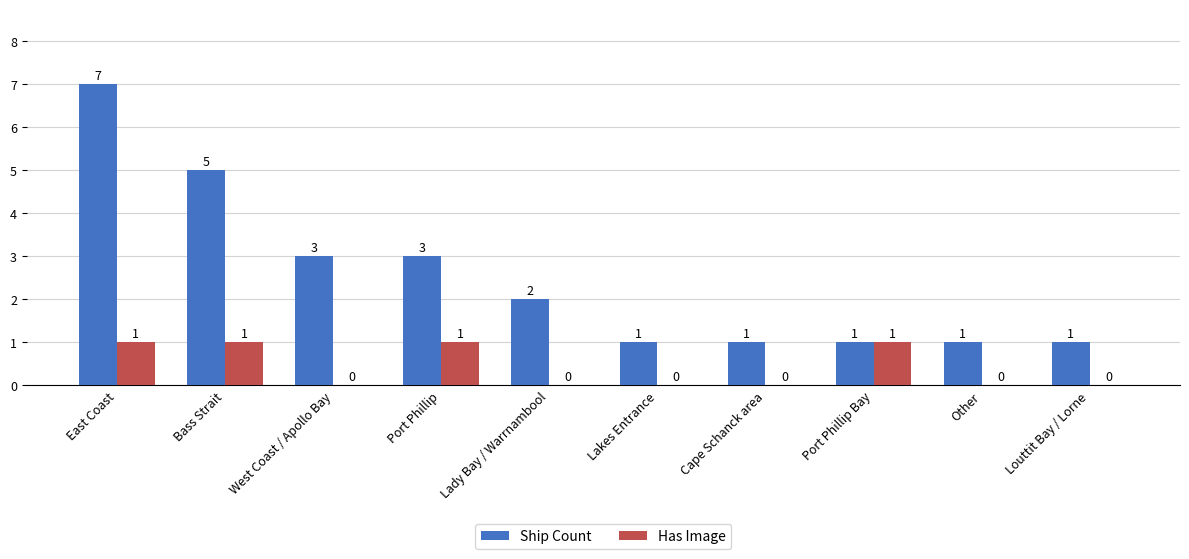

At which category does the chart reach its peak across all series?

East Coast